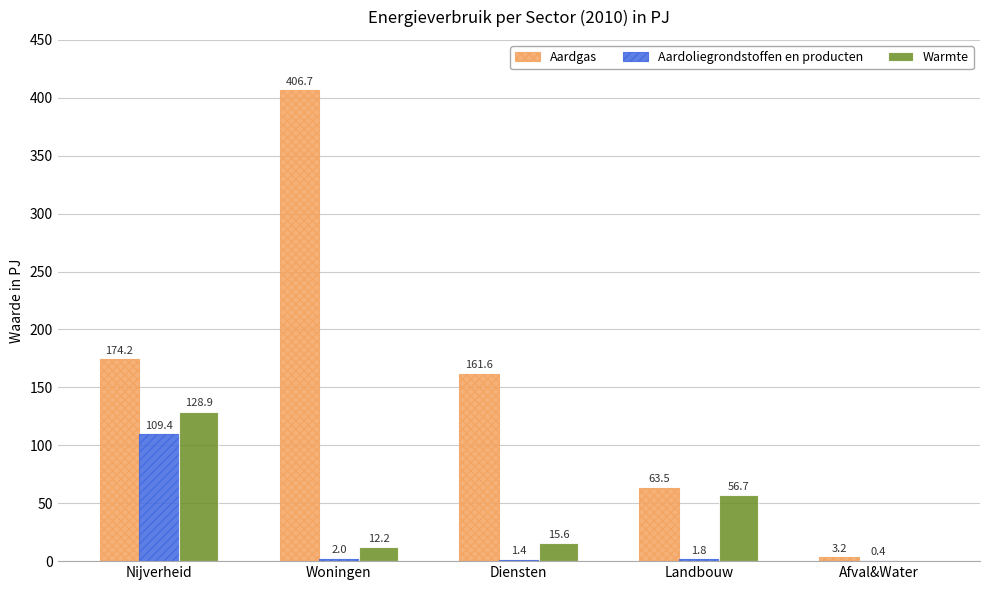

Is the value of Aardgas at Nijverheid greater than the value of Aardoliegrondstoffen en producten at Nijverheid?

Yes